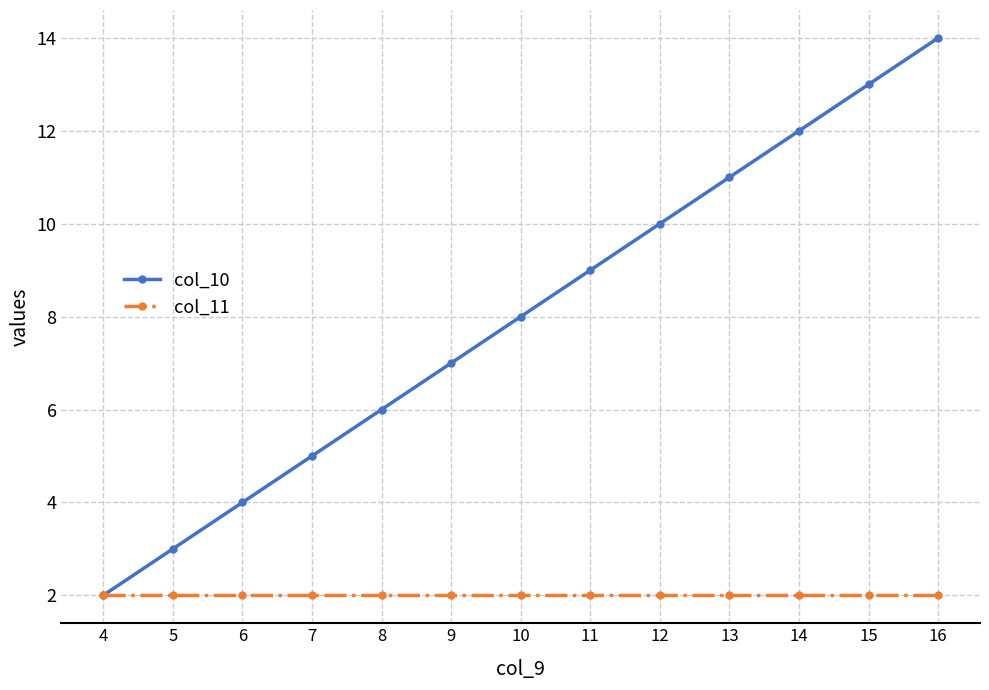

True or false: col_11 has a value of 2 at 8.

True